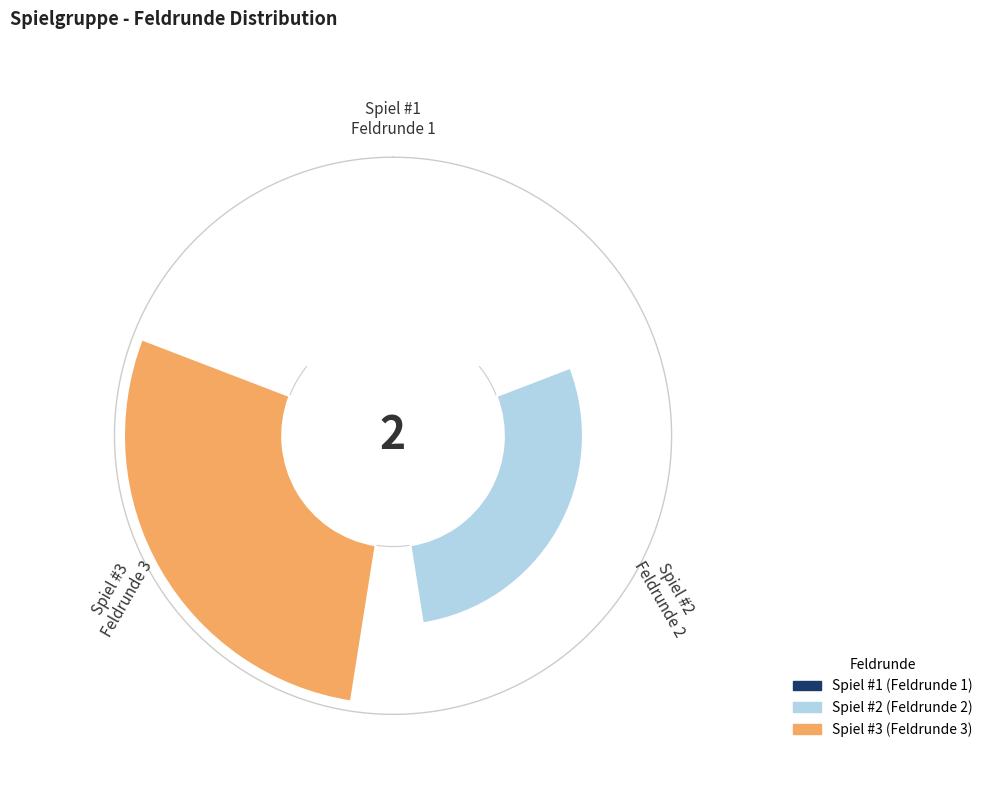

Count the number of slices in the pie.

3